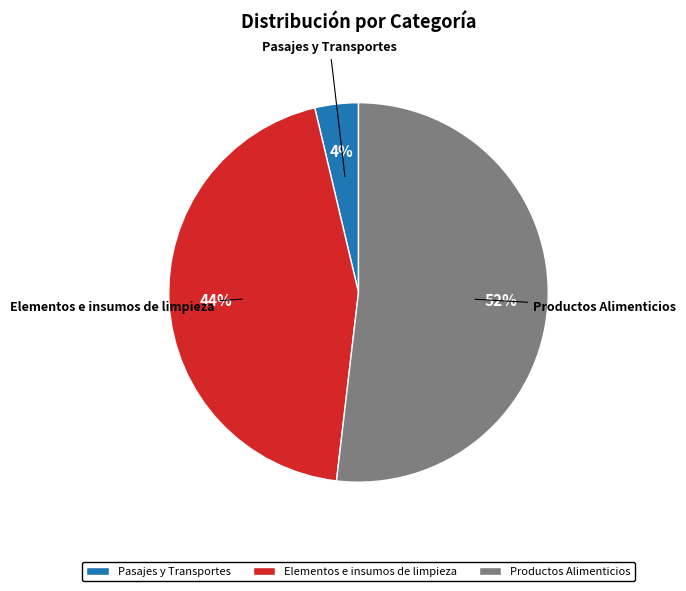

Is there any slice that represents more than half of the pie?

Yes